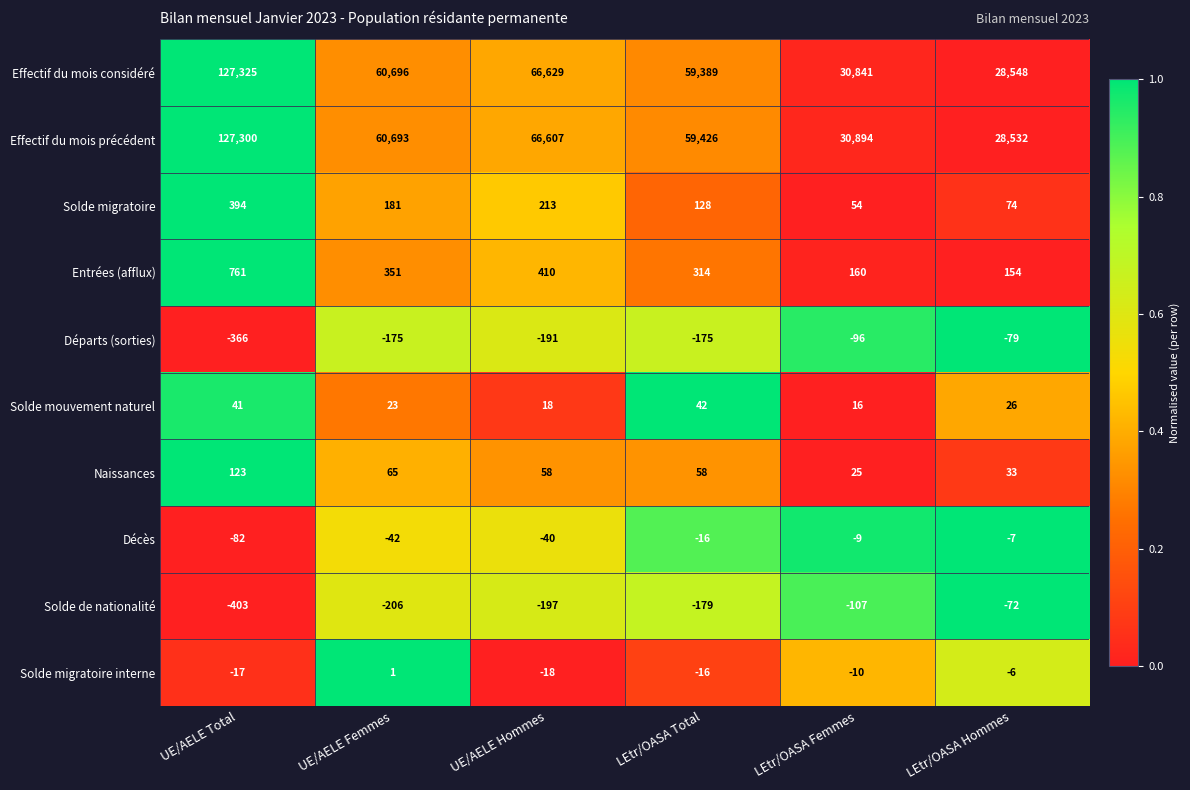

What is the total value across all series at LEtr/OASA Hommes?

57203